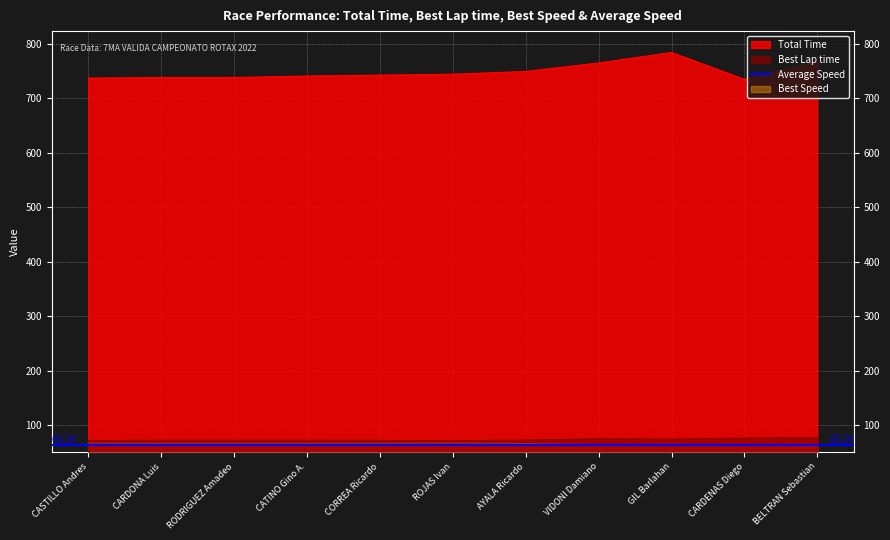

What is the approximate value of Best Speed at CARDONA Luis?

66.7